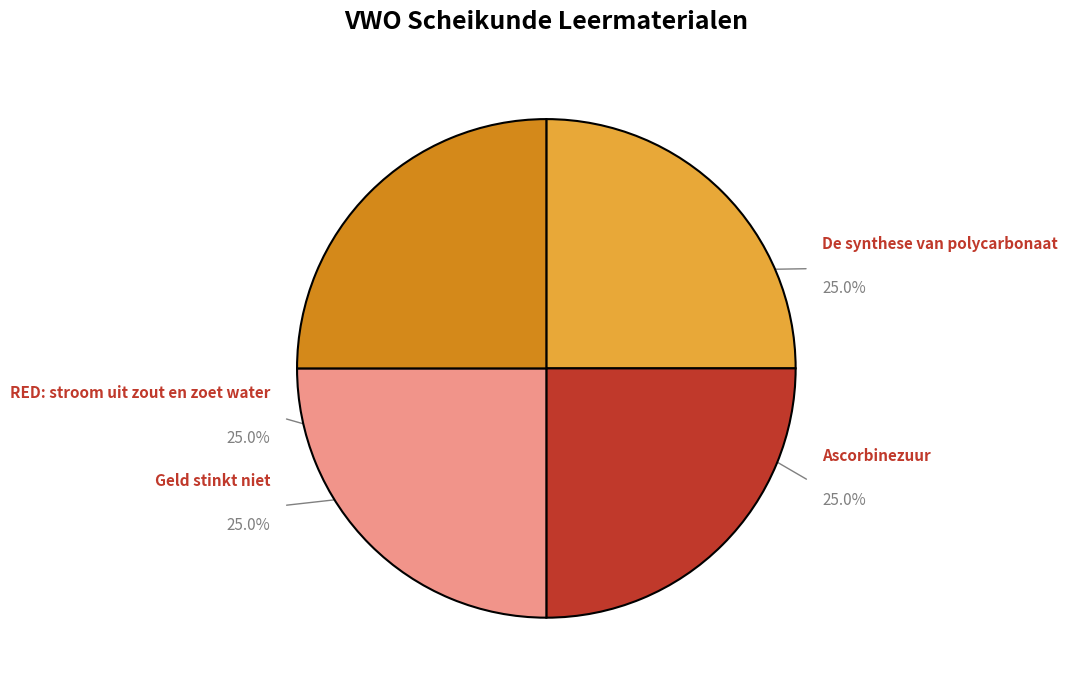

Count the number of slices in the pie.

4